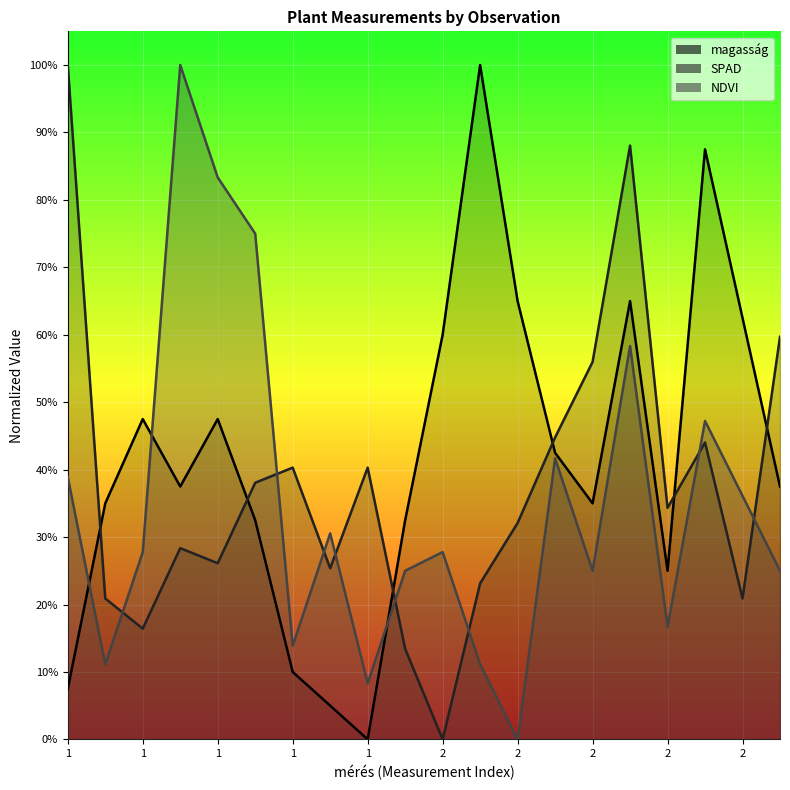

At which category does magasság reach its first local valley?

1